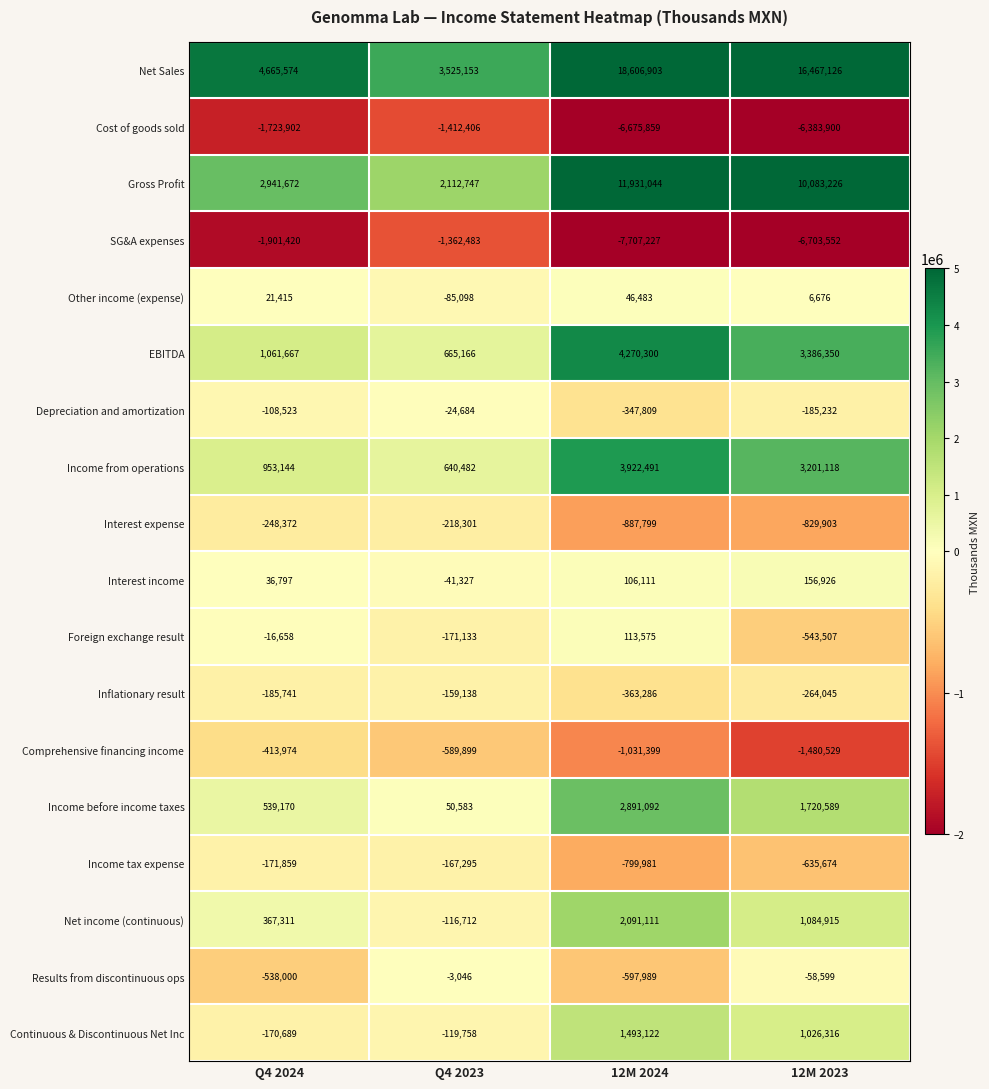

Which series has the largest total across all categories?

Net Sales